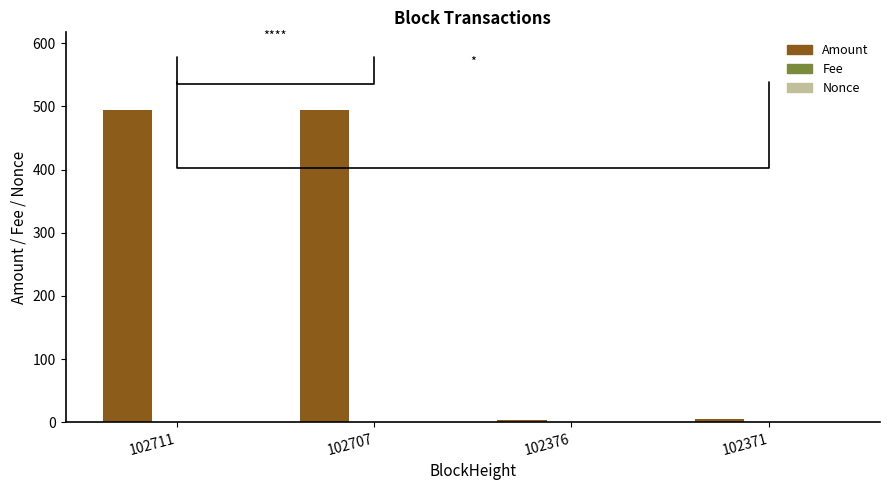

The Amount series shows 4.0 at 102376. True or false?

True